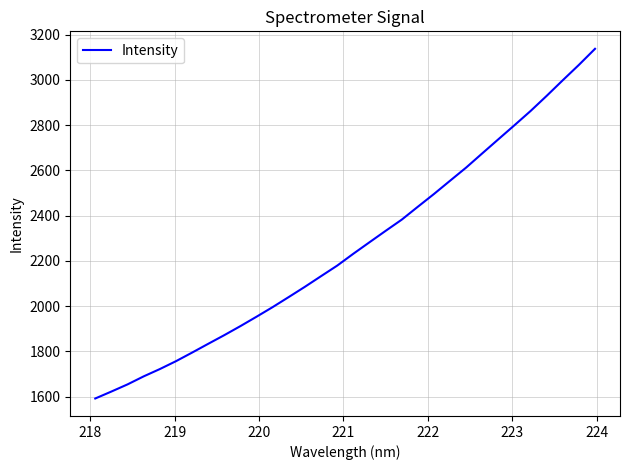

What is the difference between the maximum and minimum values?

1545.7